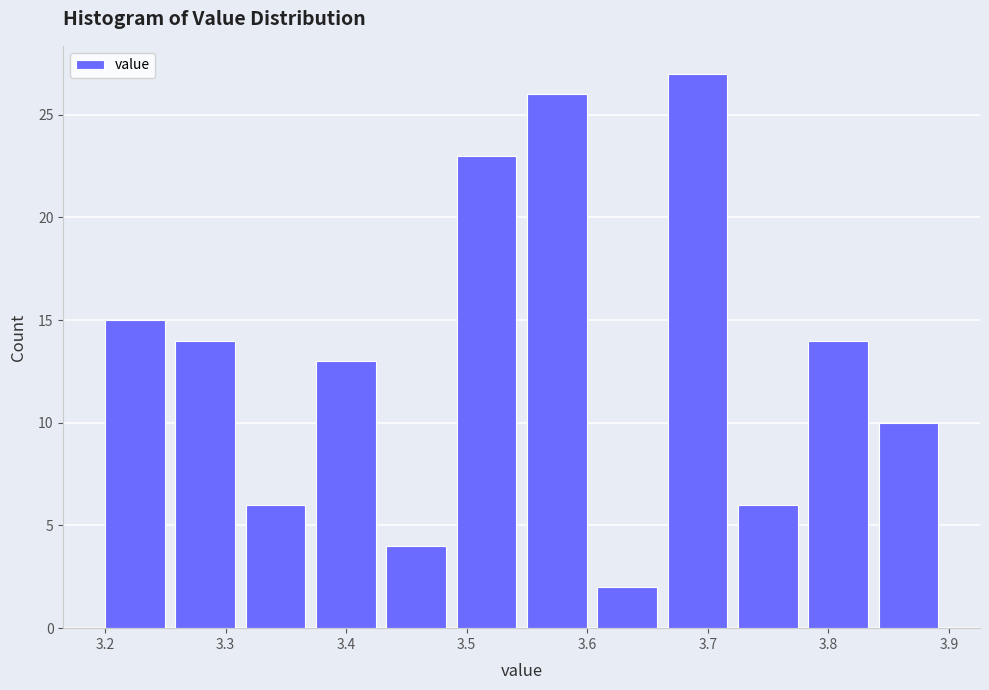

How tall is the bar that spans 3.67 to 3.73 on the x-axis? Neither the bar edges nor the heights are printed on the chart, so give them approximately, as read against the axes.

27